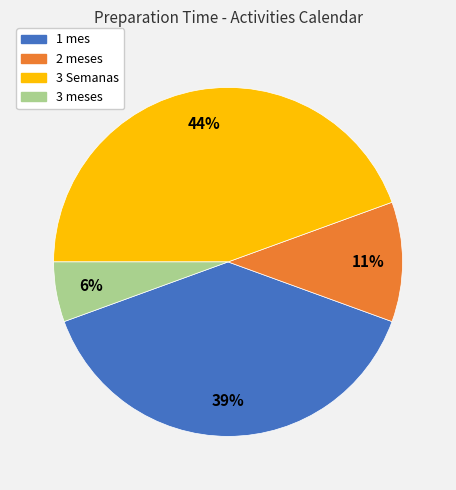

To the nearest percent, what is the difference between the 2 meses and 1 mes slice percentages?

28%